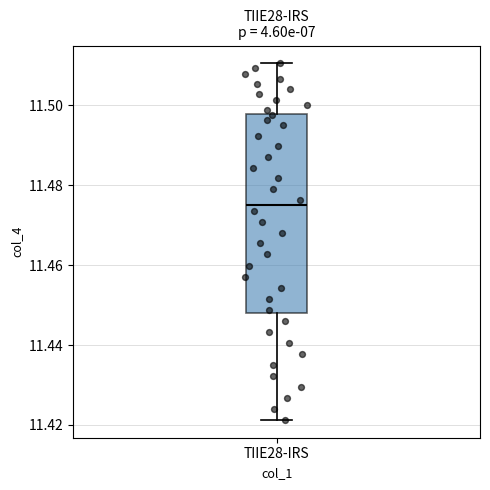

Transcribe this box plot: give where the median line is, the range the box spans, and where the two whiskers end, as read against the y-axis. The values are not printed on the chart, so give them approximately, as read against the axis.

median 11.476, box 11.448 to 11.498, whiskers 11.422 to 11.510